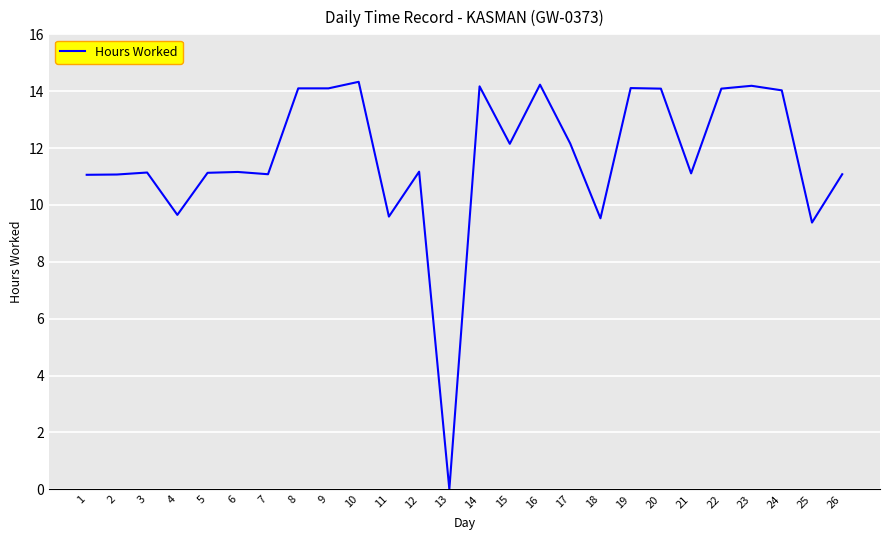

True or false: the data shows 19.5 at 15.

False